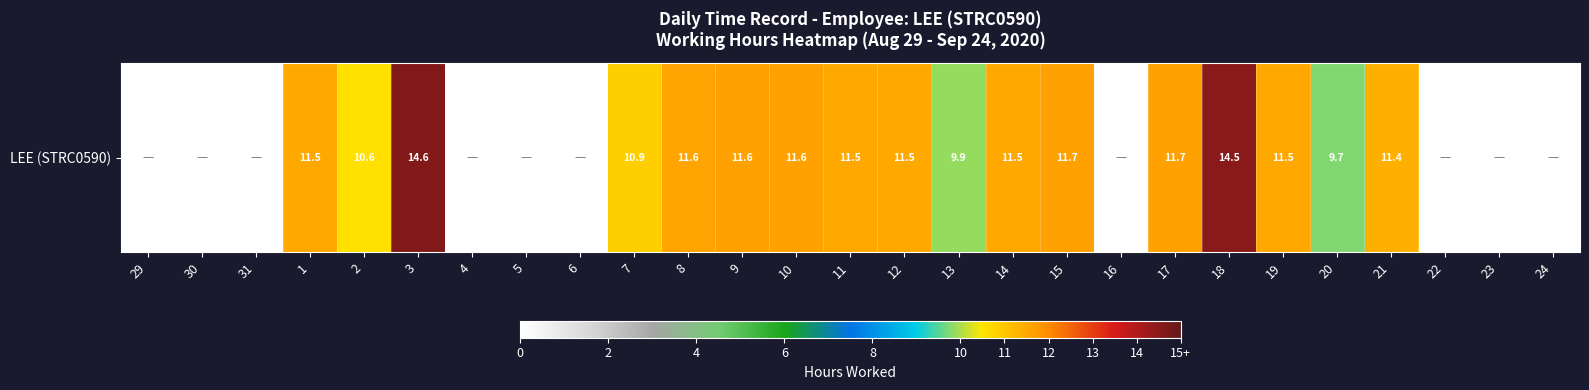

What is the difference between the maximum and minimum values?

14.6